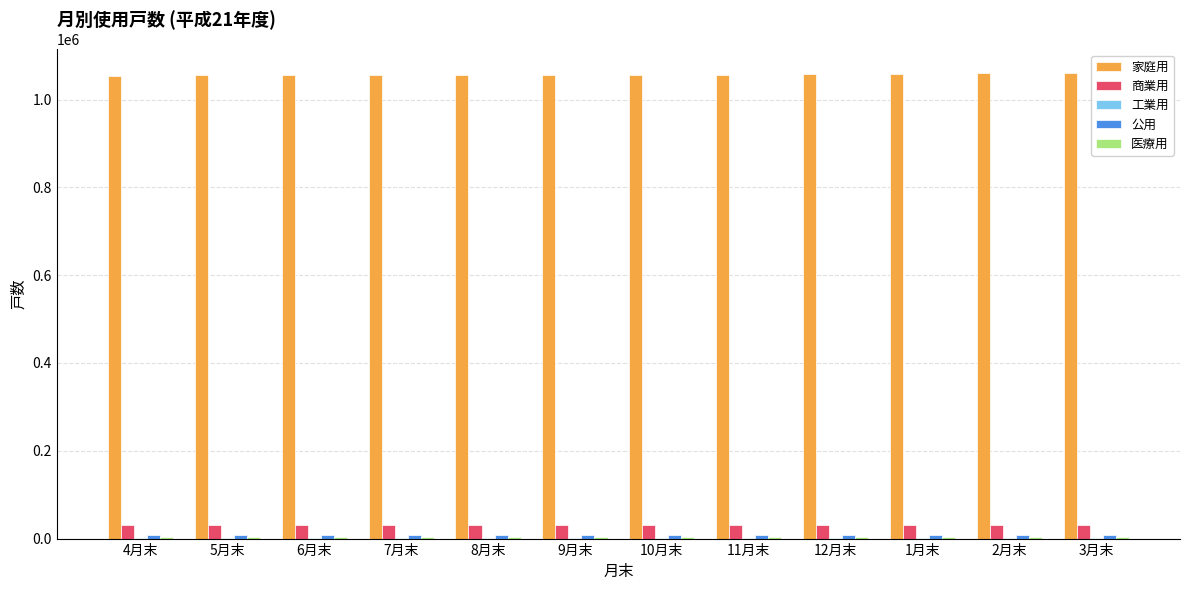

What is the greatest value displayed?

1061280